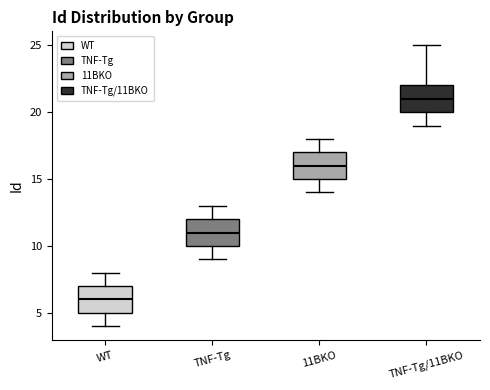

Which box has the lowest median line?

WT